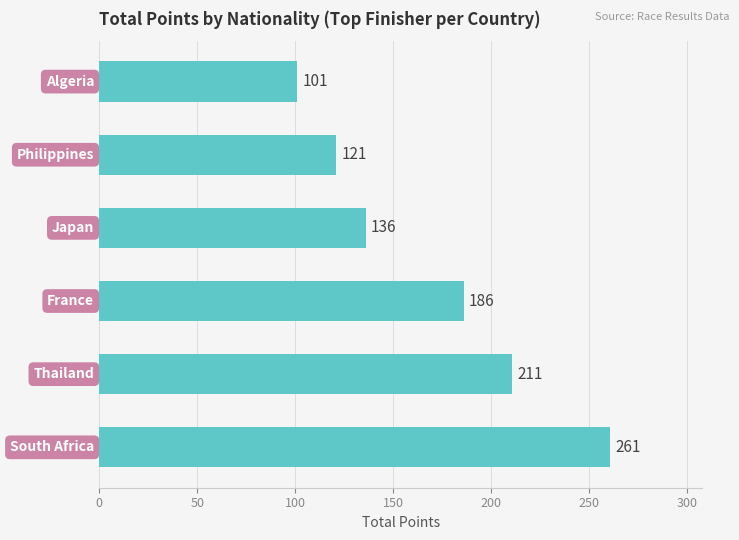

Count the number of data series in this chart.

1